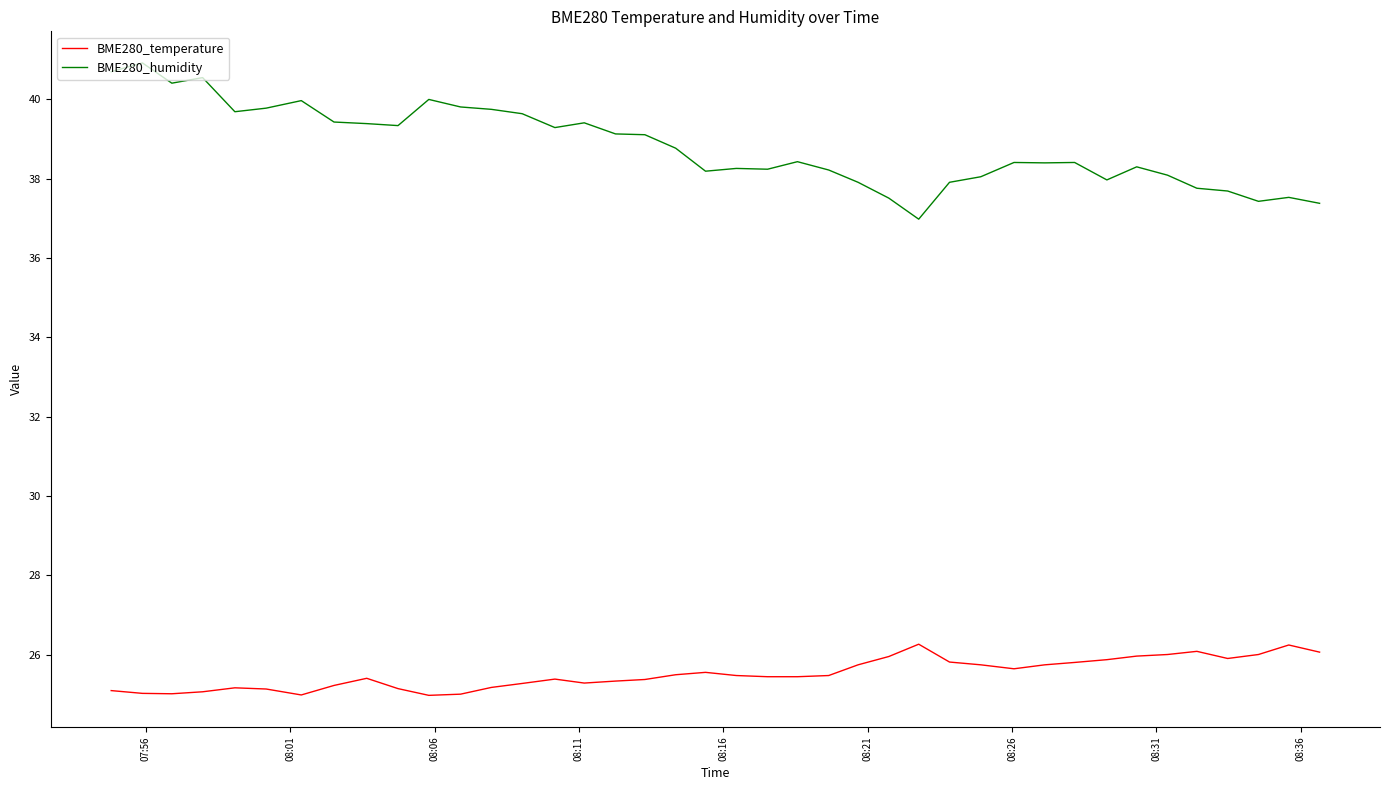

In BME280_humidity, how many points are lower than both neighbors (excluding endpoints)?

10